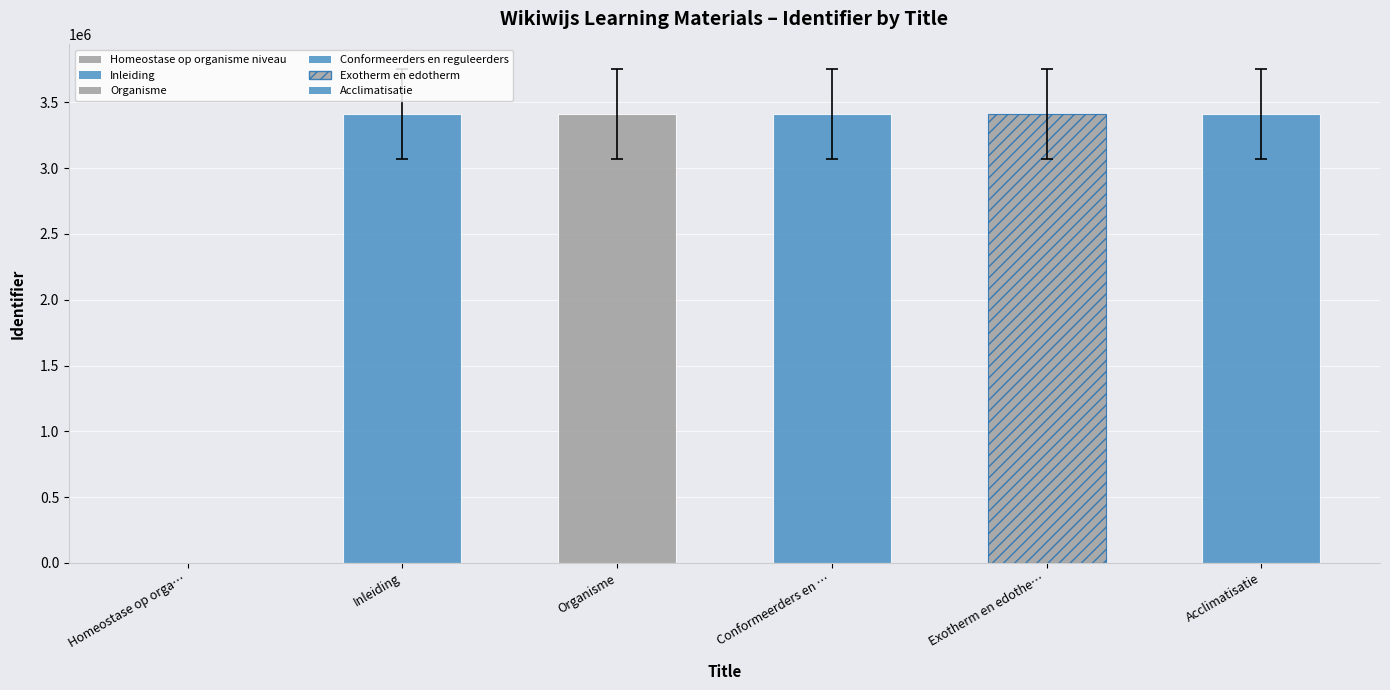

What is the maximum value shown in the chart?

3411787